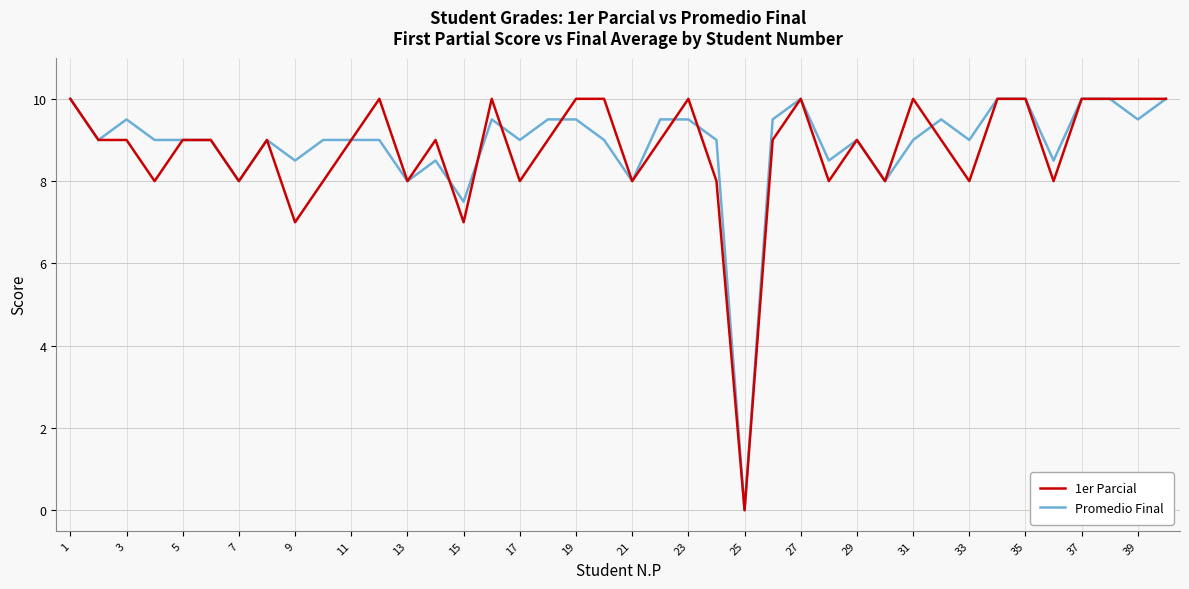

Reading left to right, what are all the values shown in this chart?

1er Parcial: 10.0	9.0	9.0	8.0	9.0	9.0	8.0	9.0	7.0	8.0	9.0	10.0	8.0	9.0	7.0	10.0	8.0	9.0	10.0	10.0	8.0	9.0	10.0	8.0	0.0	9.0	10.0	8.0	9.0	8.0	10.0	9.0	8.0	10.0	10.0	8.0	10.0	10.0	10.0	10.0
Promedio Final: 10.0	9.0	9.5	9.0	9.0	9.0	8.0	9.0	8.5	9.0	9.0	9.0	8.0	8.5	7.5	9.5	9.0	9.5	9.5	9.0	8.0	9.5	9.5	9.0	0.0	9.5	10.0	8.5	9.0	8.0	9.0	9.5	9.0	10.0	10.0	8.5	10.0	10.0	9.5	10.0